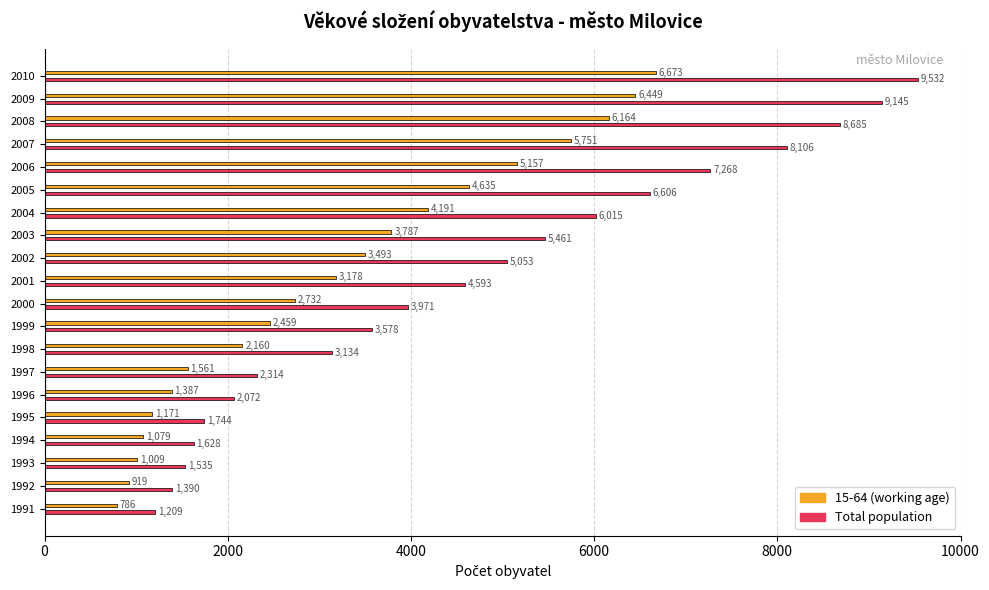

Which series has the largest range (max minus min)?

Total population